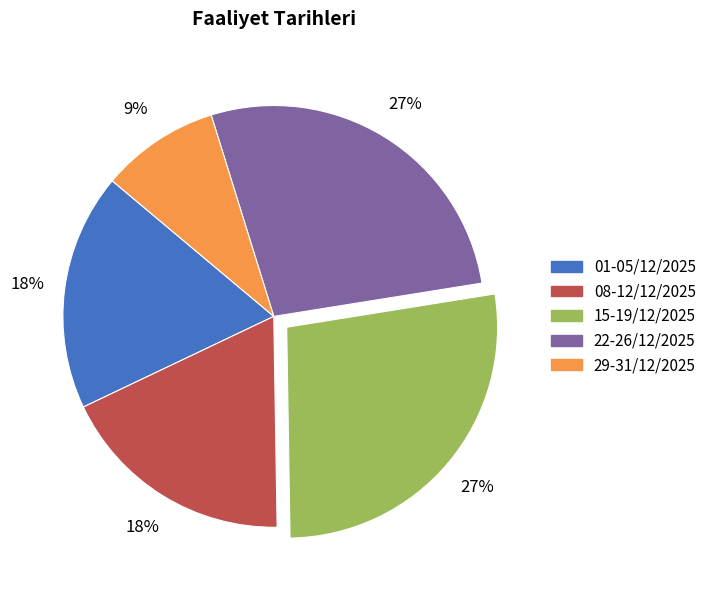

Is there a majority slice in this chart?

No